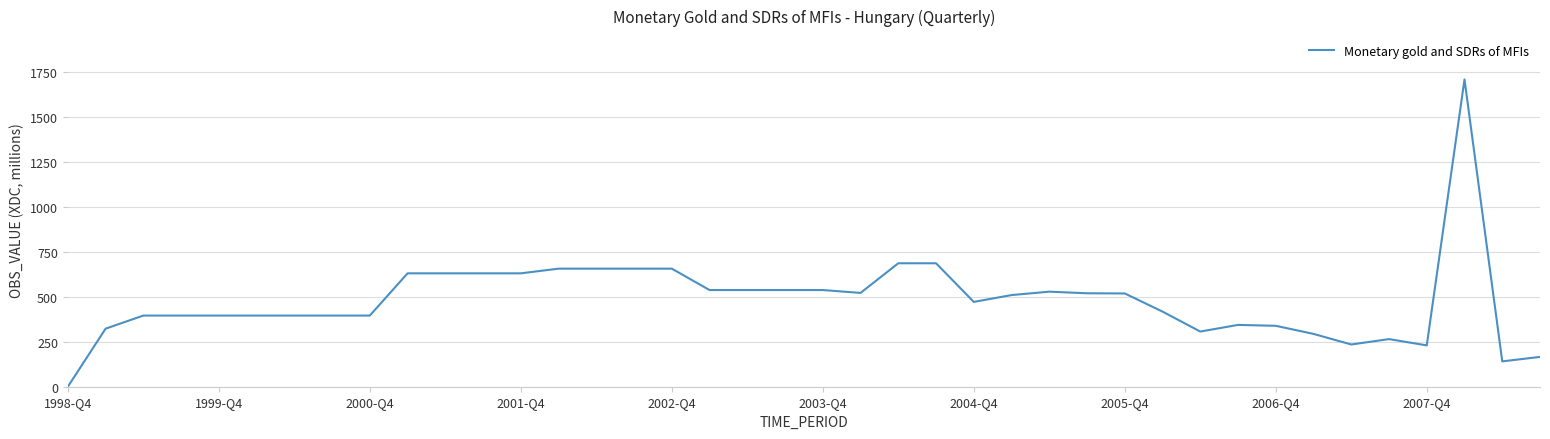

What is the difference between the maximum and minimum values?

1710